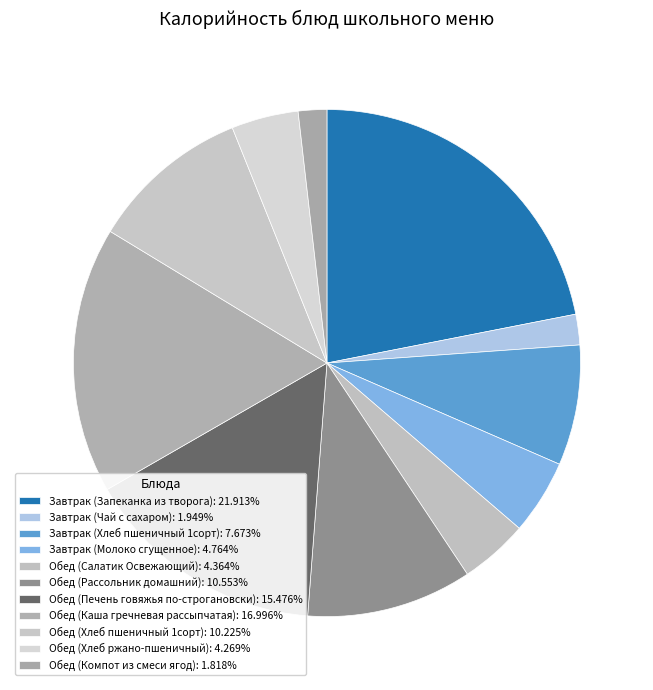

Count the number of slices in the pie.

11